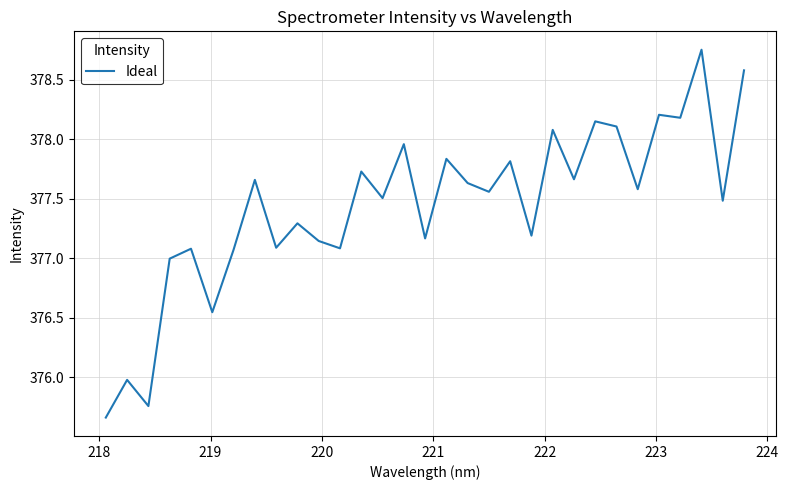

How many series are shown in this chart?

1